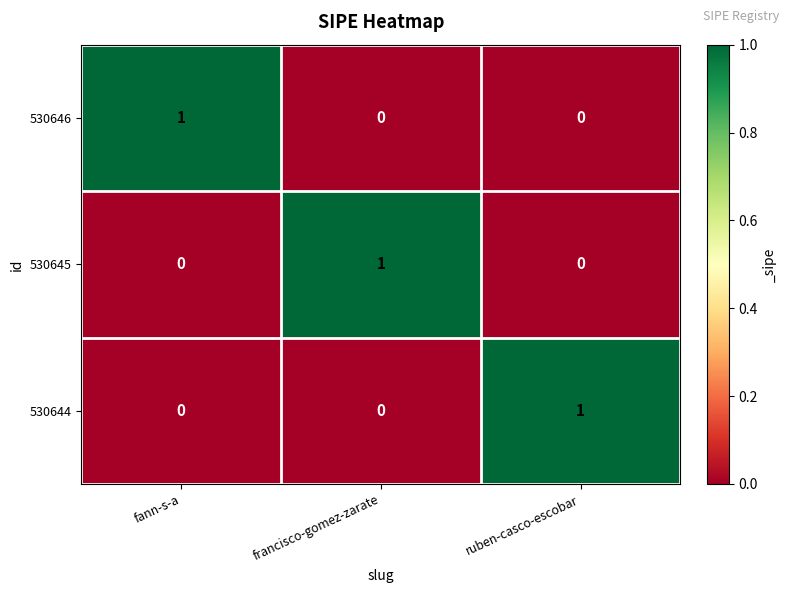

Count the number of data series in this chart.

3